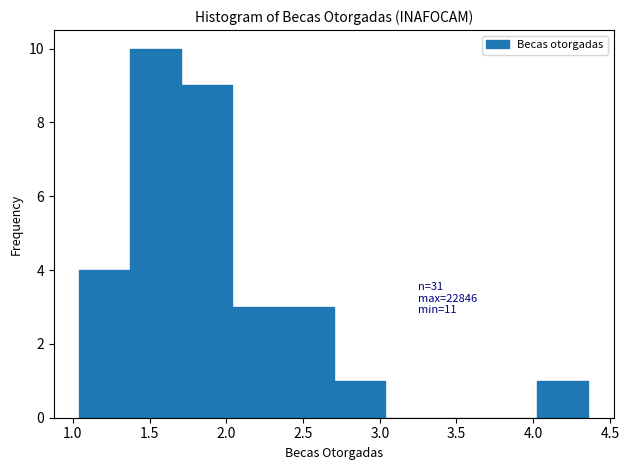

Over which range of the x-axis is the bar tallest?

1.35 to 1.70